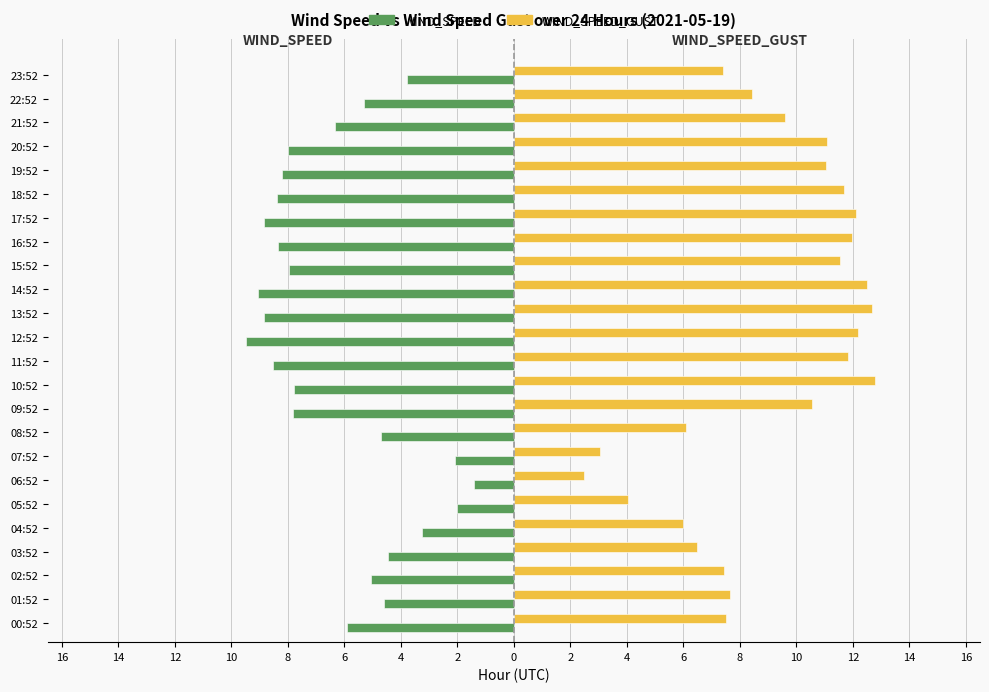

At how many categories does at least one series exceed -7?

24